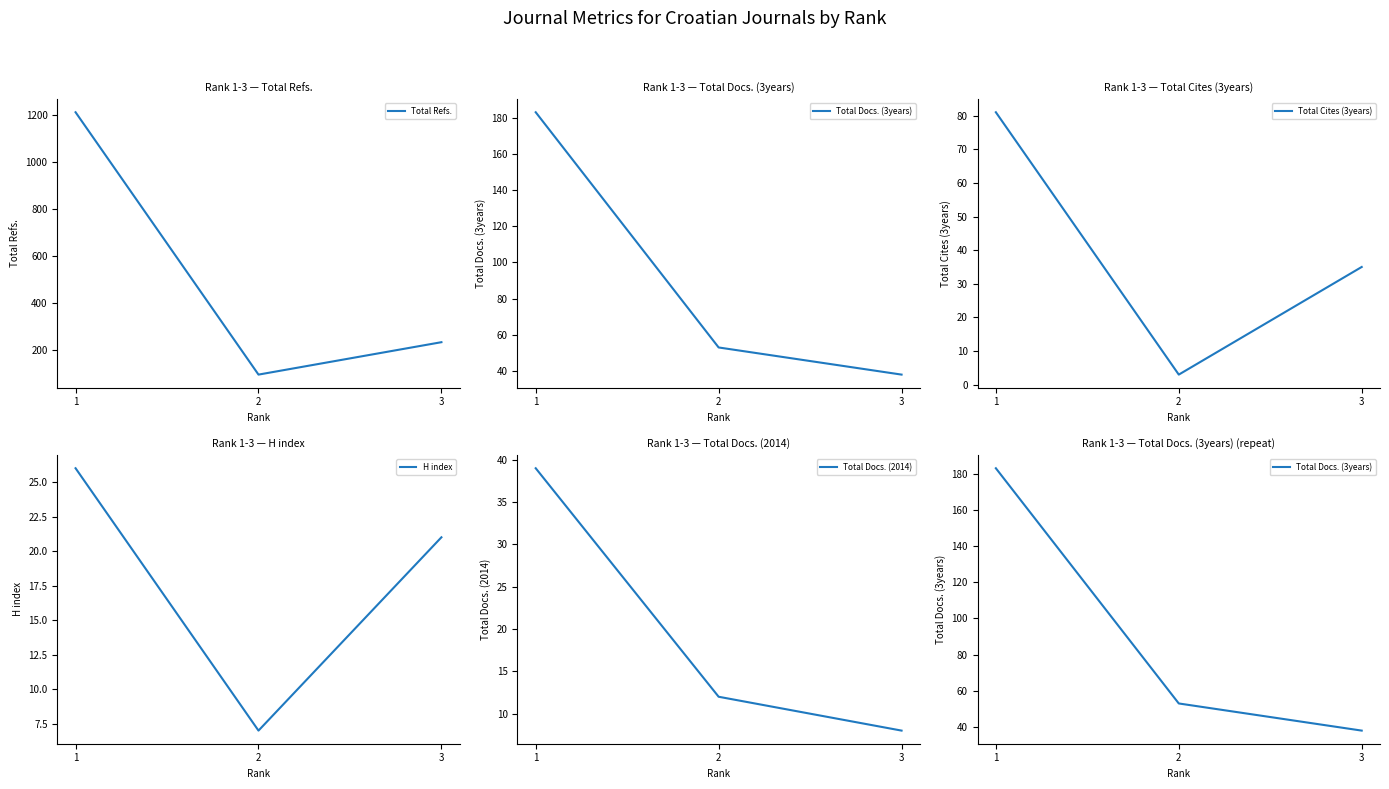

What are all the series names shown in the legend?

Total Refs., Total Docs. (3years), Total Cites (3years), H index, Total Docs. (2014)